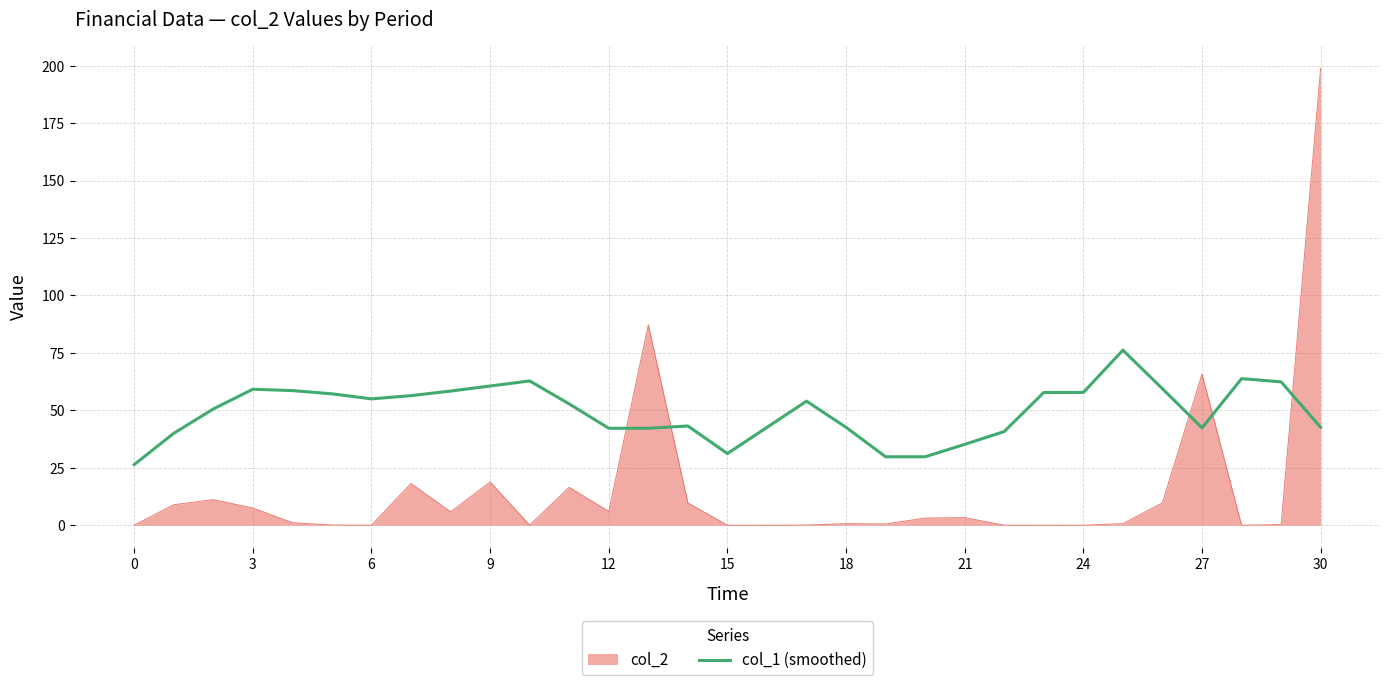

List the series in order of their peak value, lowest first.

col_1 (smoothed), col_2